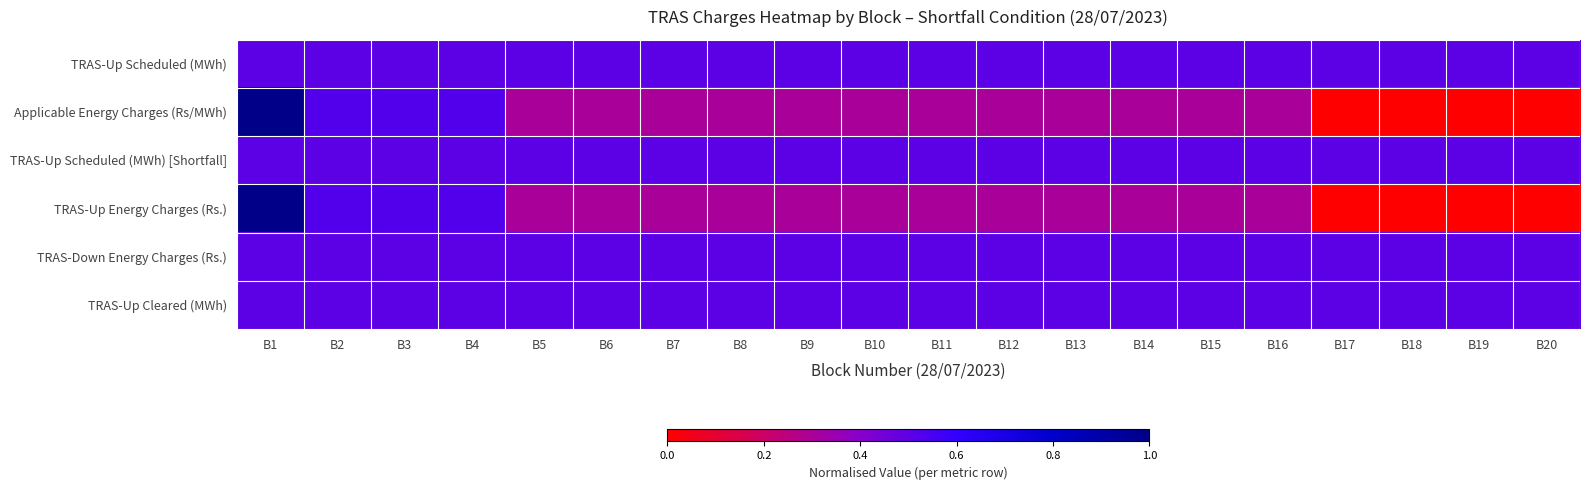

Which series has the widest spread of values?

Applicable Energy Charges (Rs/MWh)